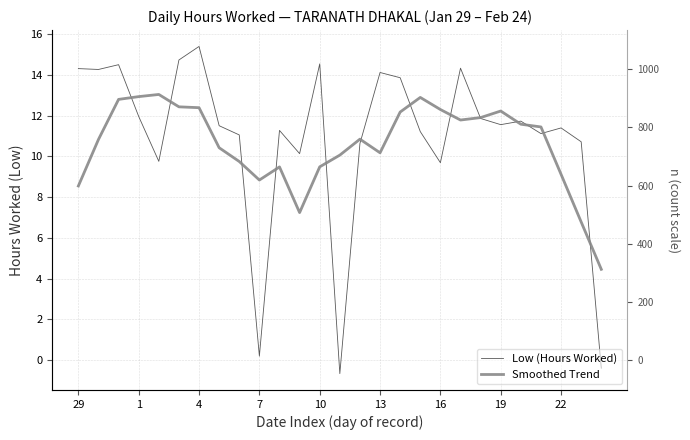

What is the lowest value of the Smoothed Trend series?

4.5